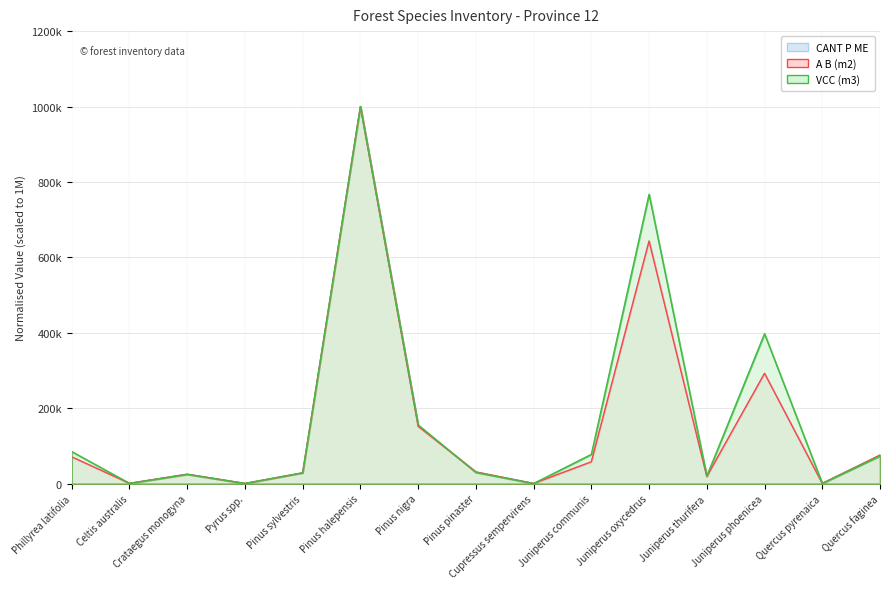

True or false: VCC (m3) has more than 2 interior local peaks.

True